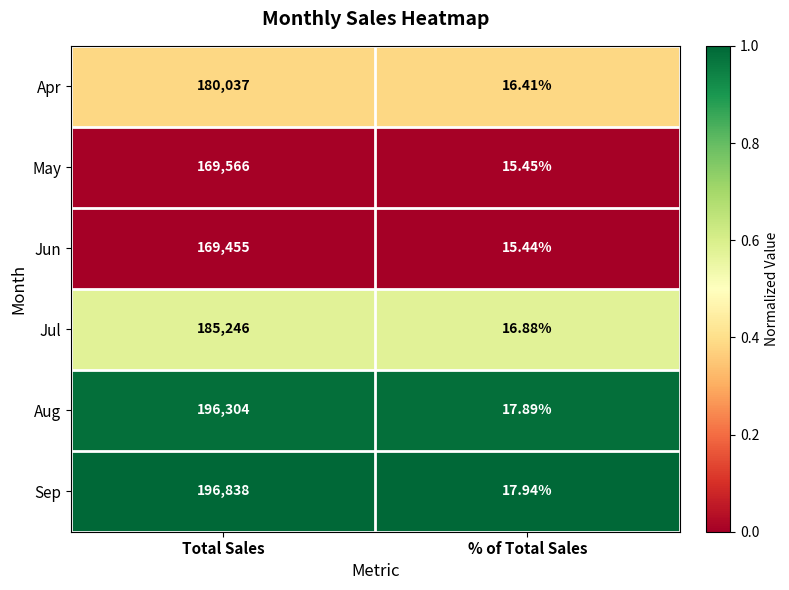

Rank the series at % of Total Sales from highest to lowest value.

Sep, Aug, Jul, Apr, May, Jun